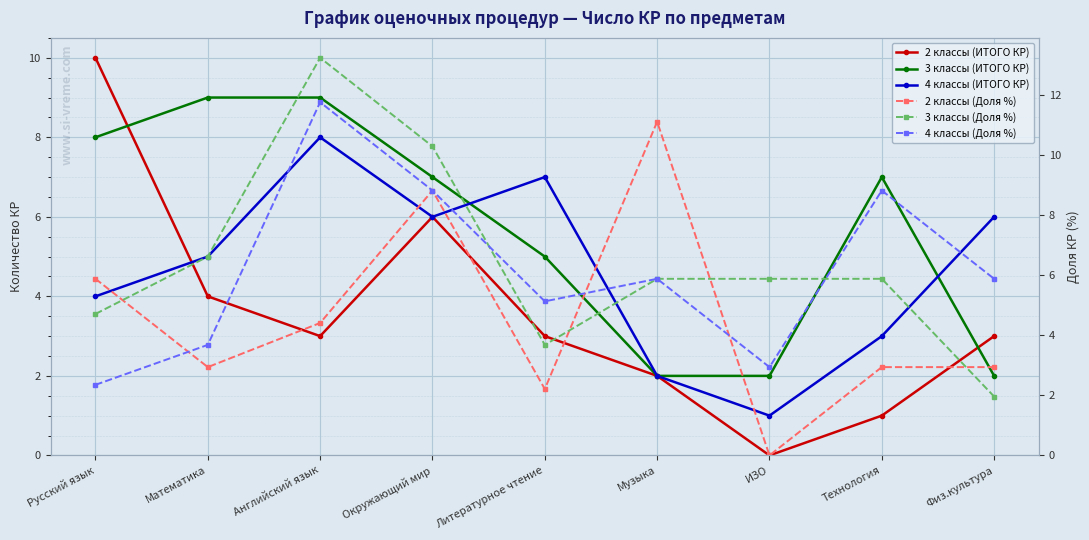

At which category is the sum across all series the highest?

Английский язык